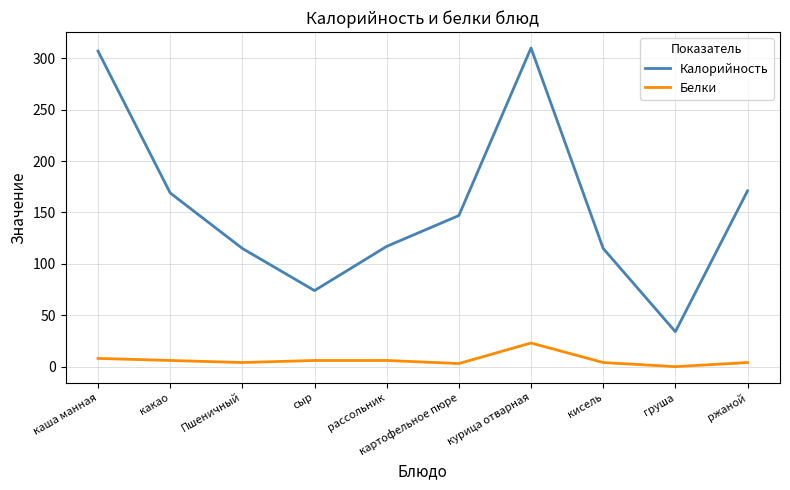

Which series changed the most between курица отварная and груша?

Калорийность